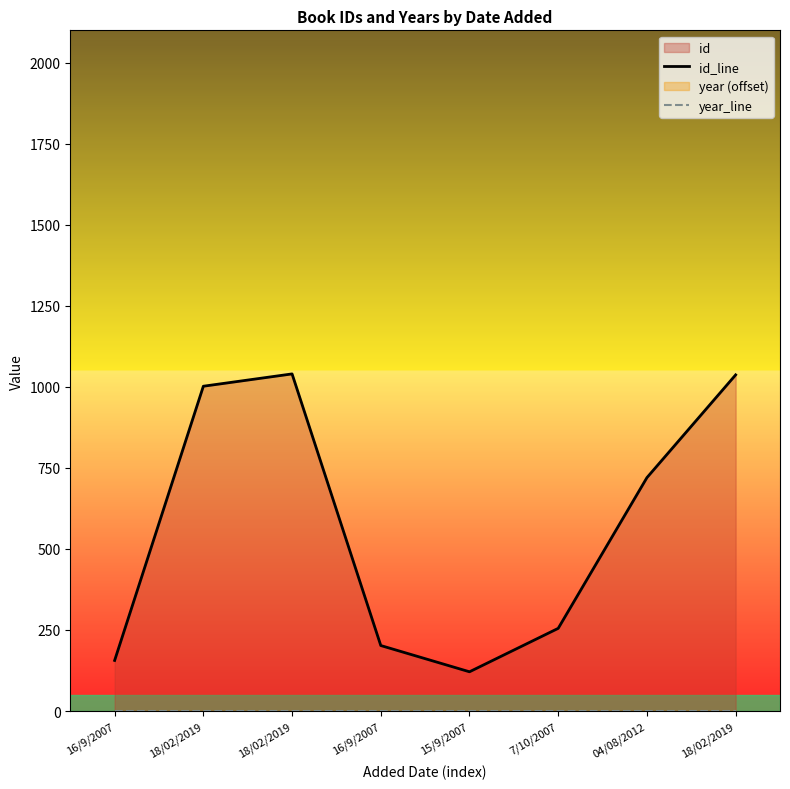

At which label does year_line reach its peak?

16/9/2007